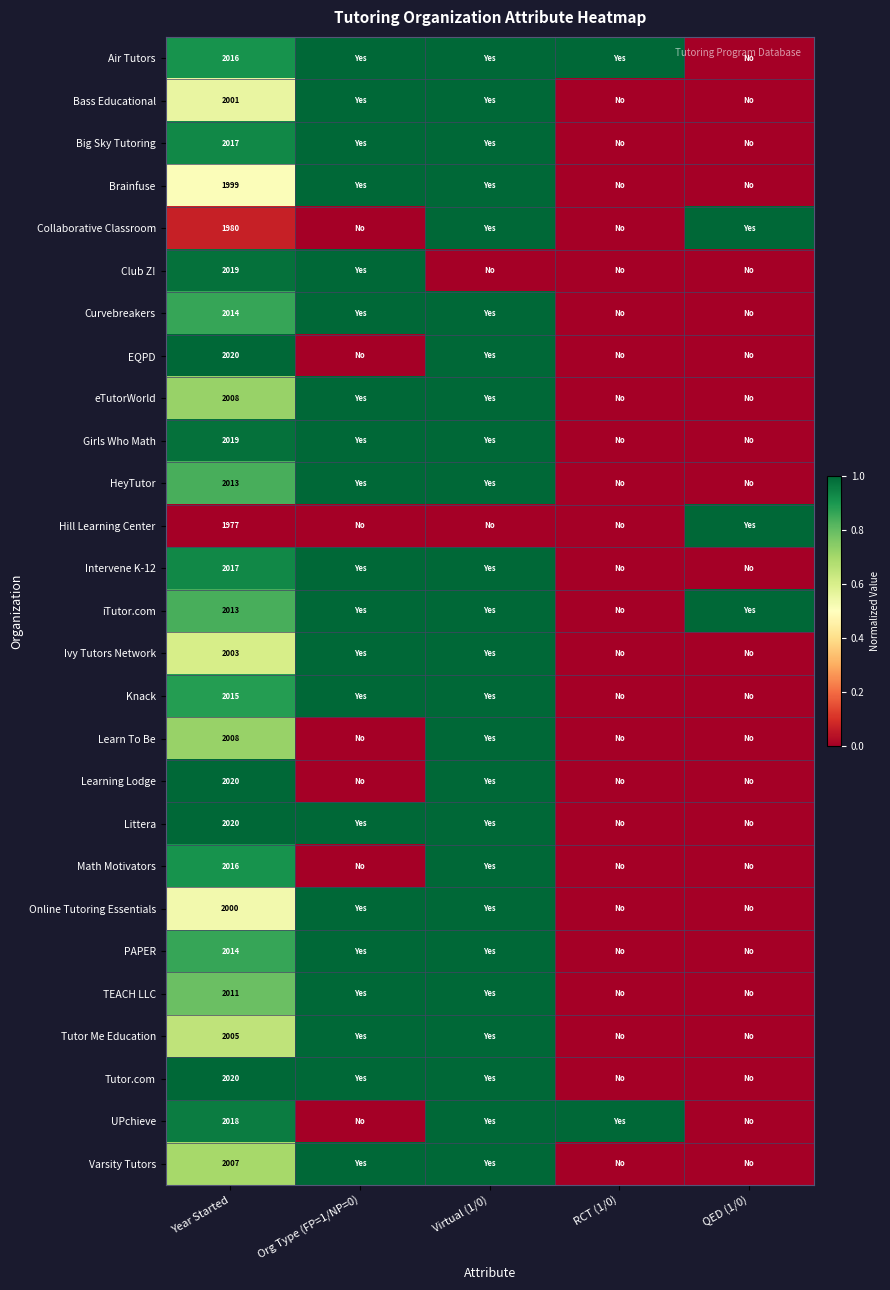

The iTutor.com series shows 1085 at Year Started. True or false?

False